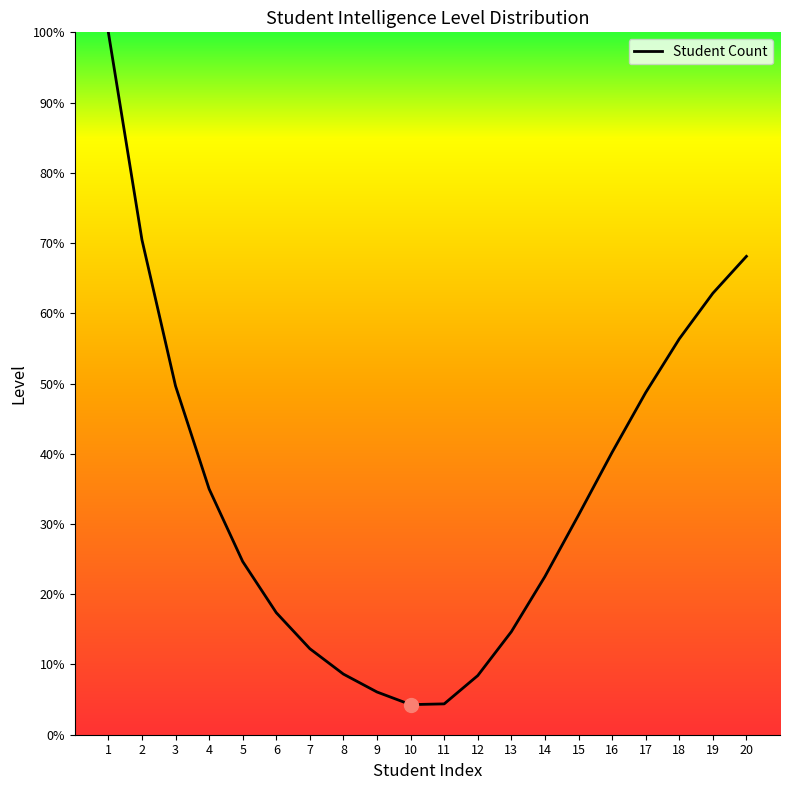

What is the smallest value displayed?

4.3